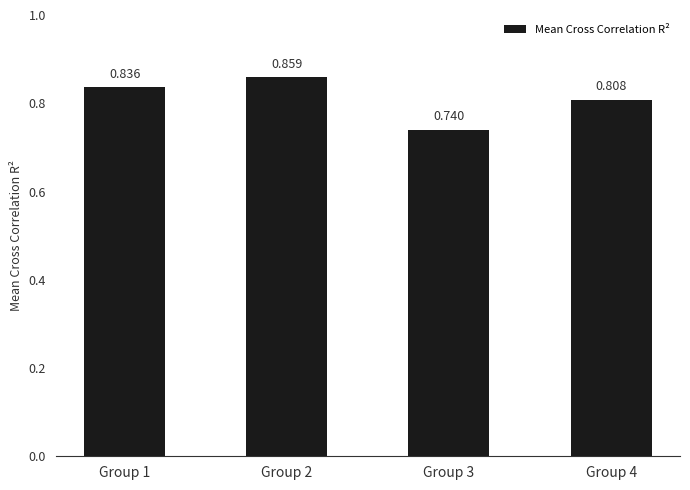

Where is the data nearest to the value 0?

Group 3